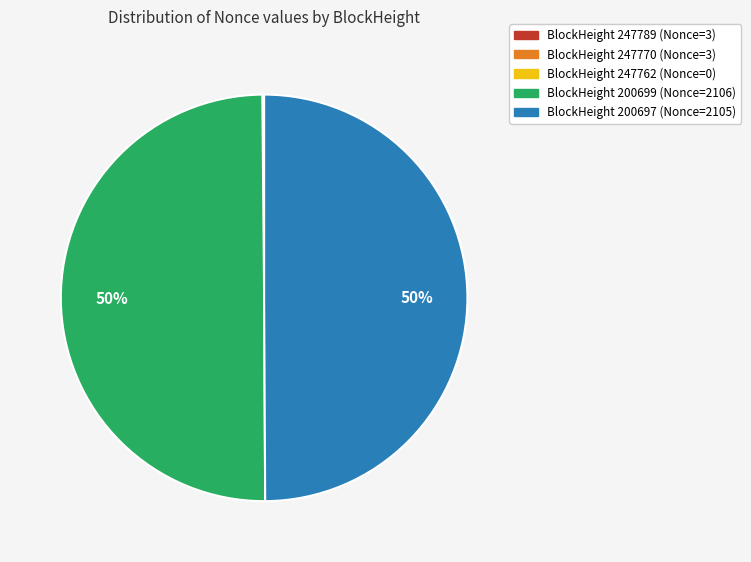

To the nearest percent, what is the average slice percentage?

20%